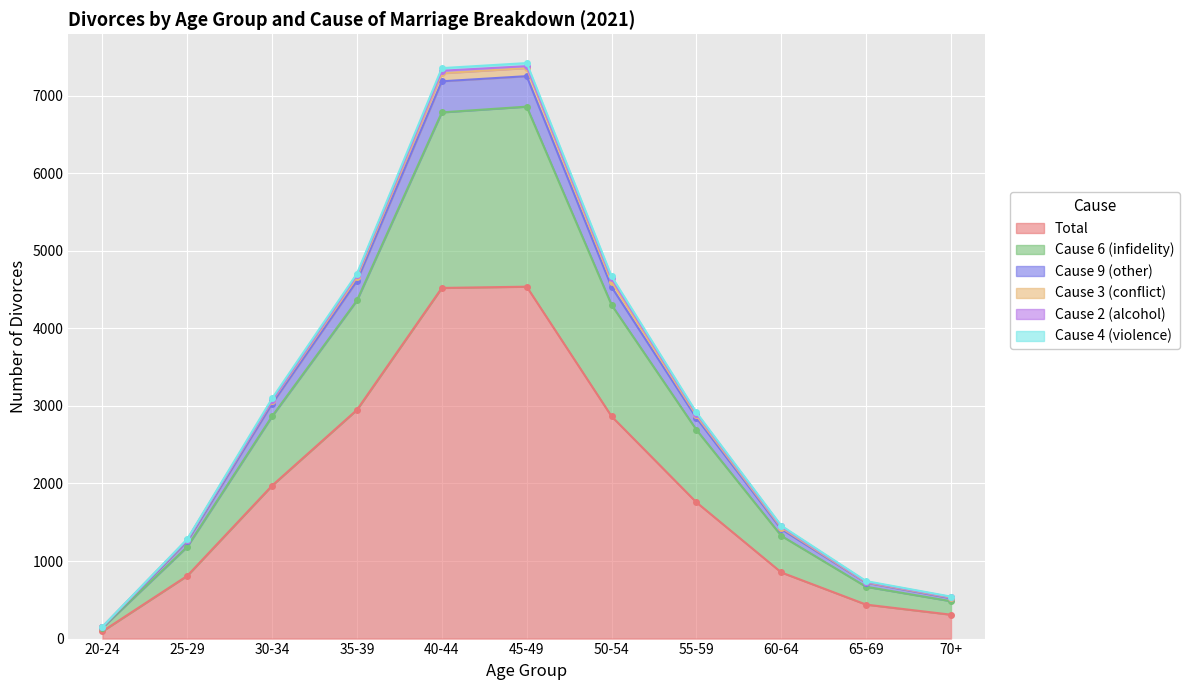

Which category has the lowest value in the Total series?

20-24